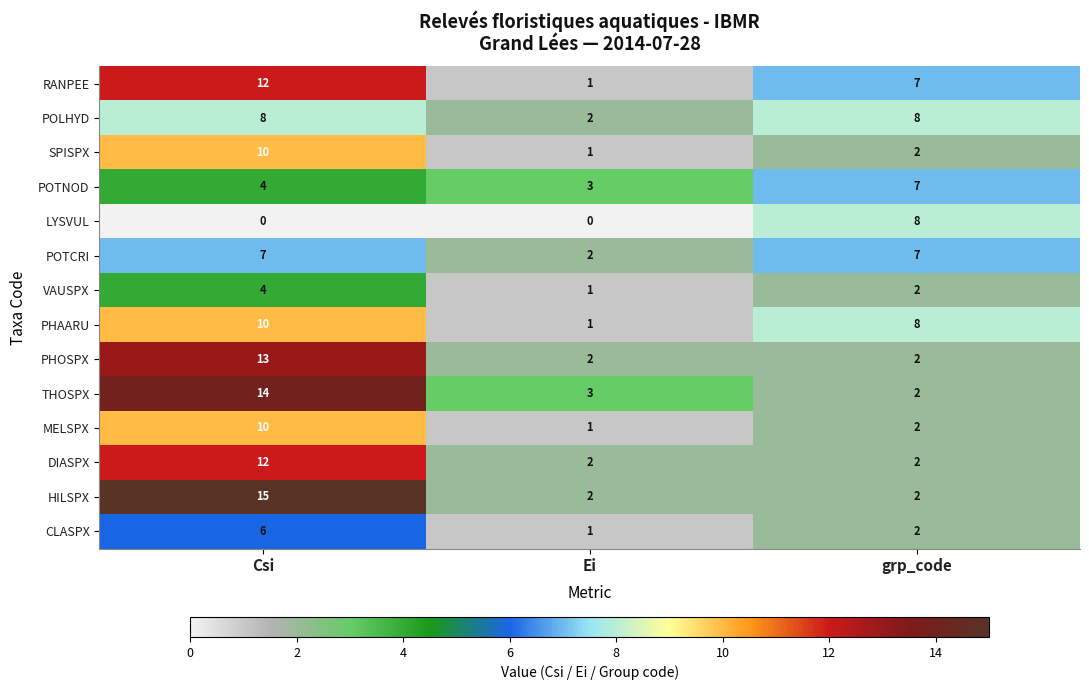

At which label is POTCRI closest to 4?

Ei